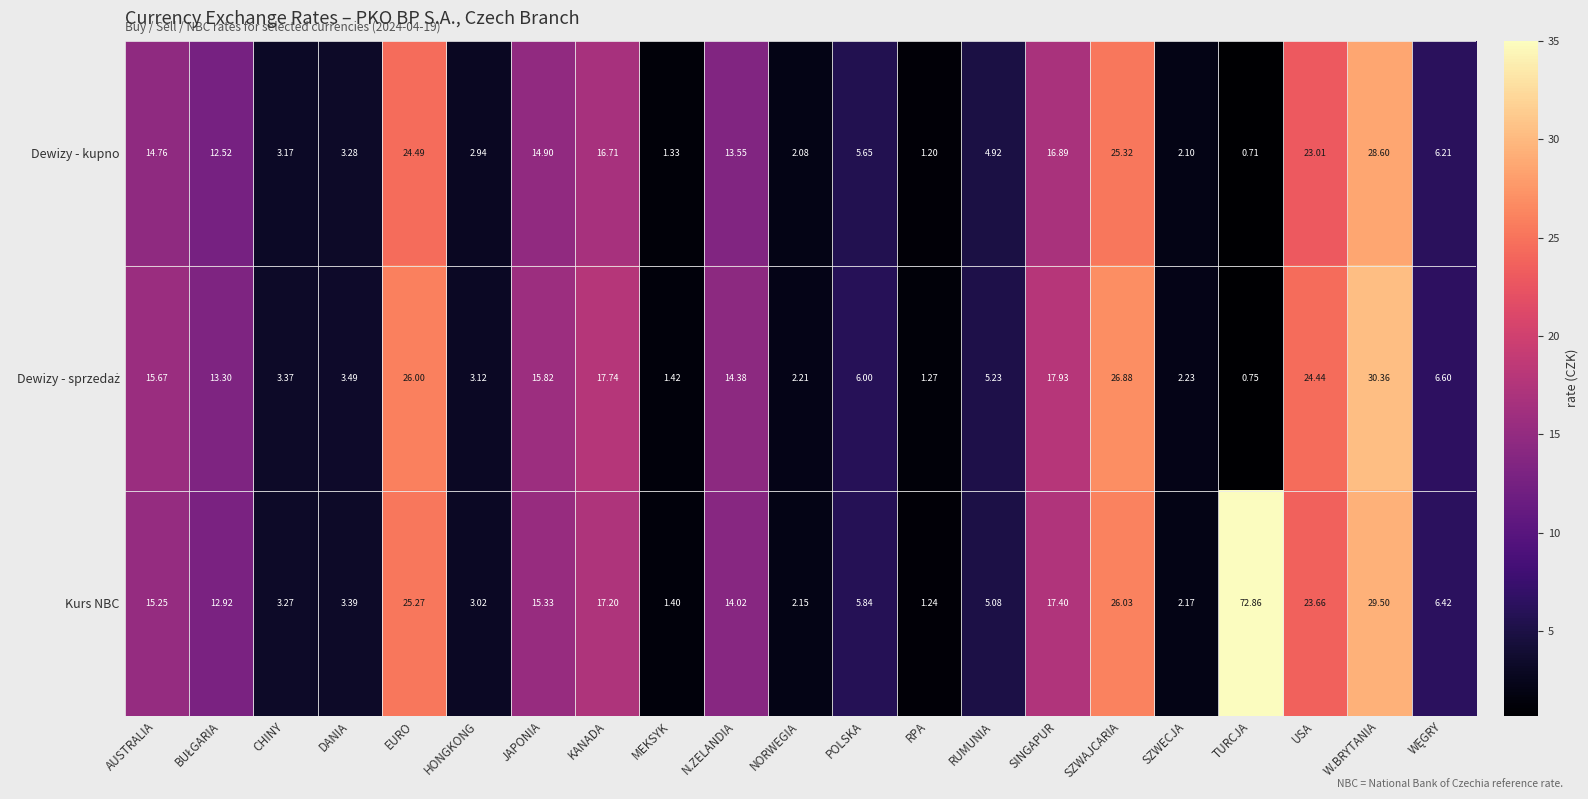

Which series has the largest range (max minus min)?

Kurs NBC